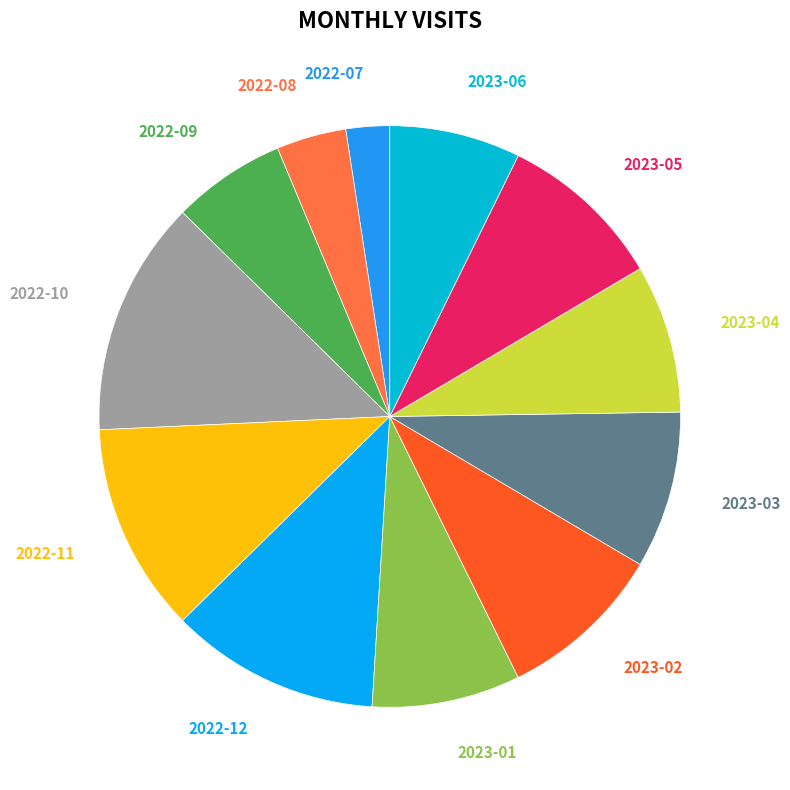

Which category has the smallest portion of the pie?

2022-07